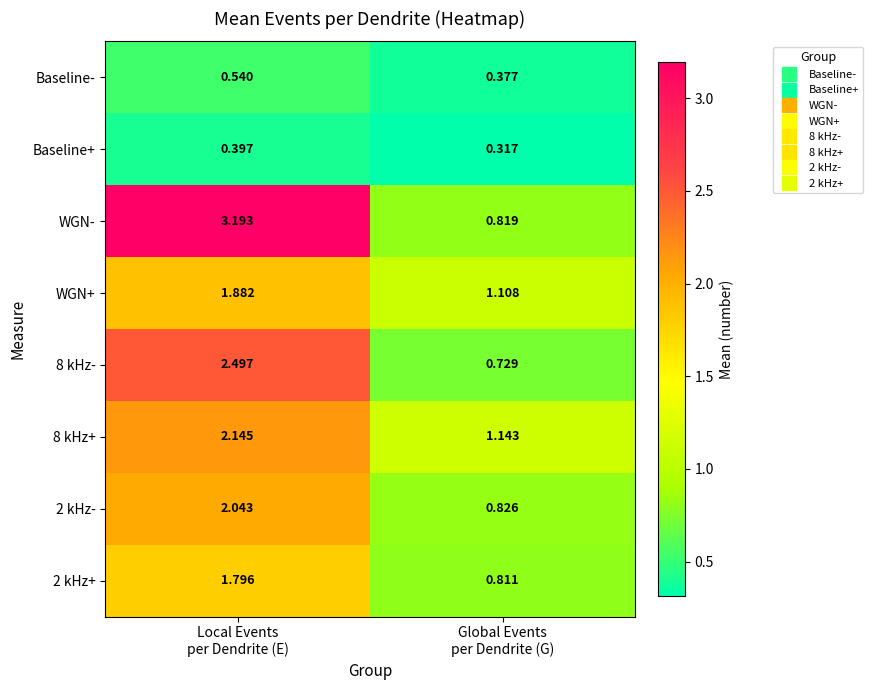

At Local Events
per Dendrite (E), list the series in order from largest to smallest.

WGN-, 8 kHz-, 8 kHz+, 2 kHz-, WGN+, 2 kHz+, Baseline-, Baseline+